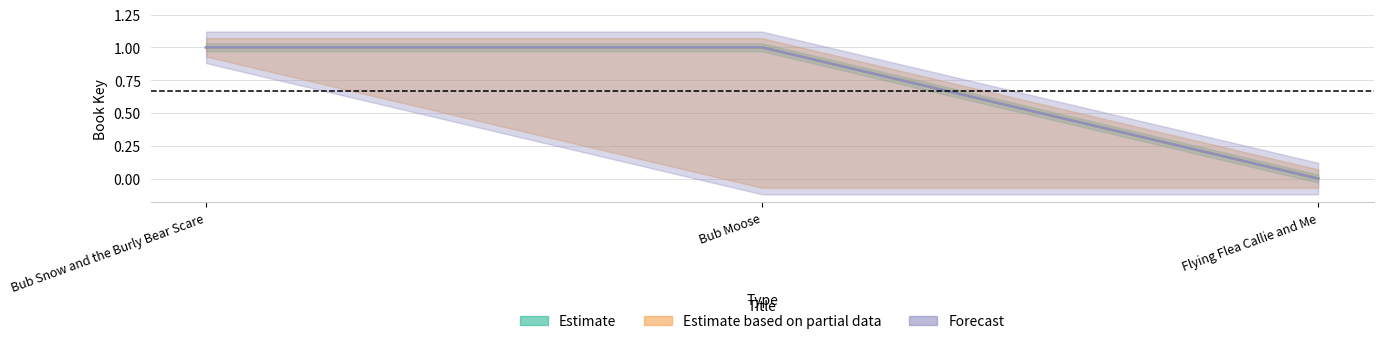

Which category has the lowest value in the Estimate based on partial data series?

Flying Flea Callie and Me